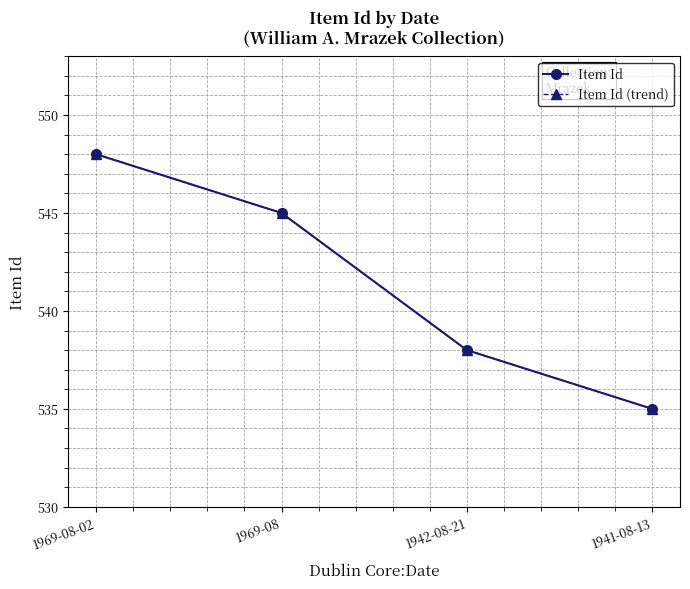

Does the chart have visible grid lines?

Yes